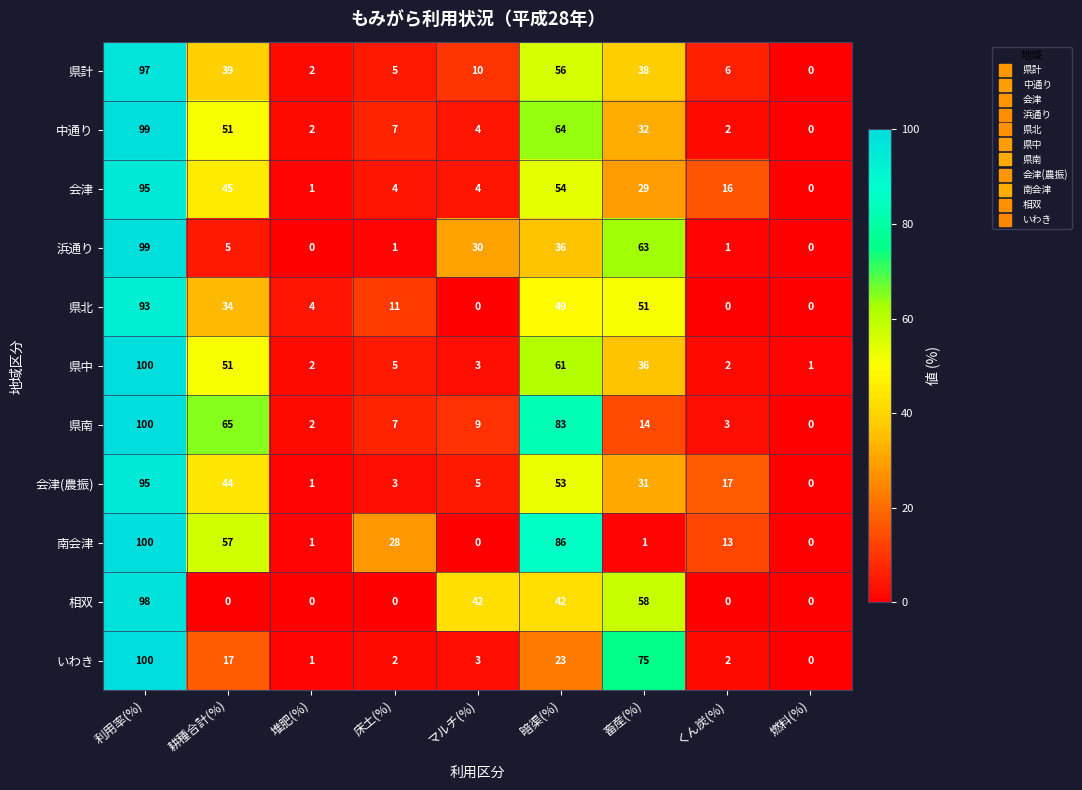

True or false: 会津 has a value of 6 at 床土(%).

False